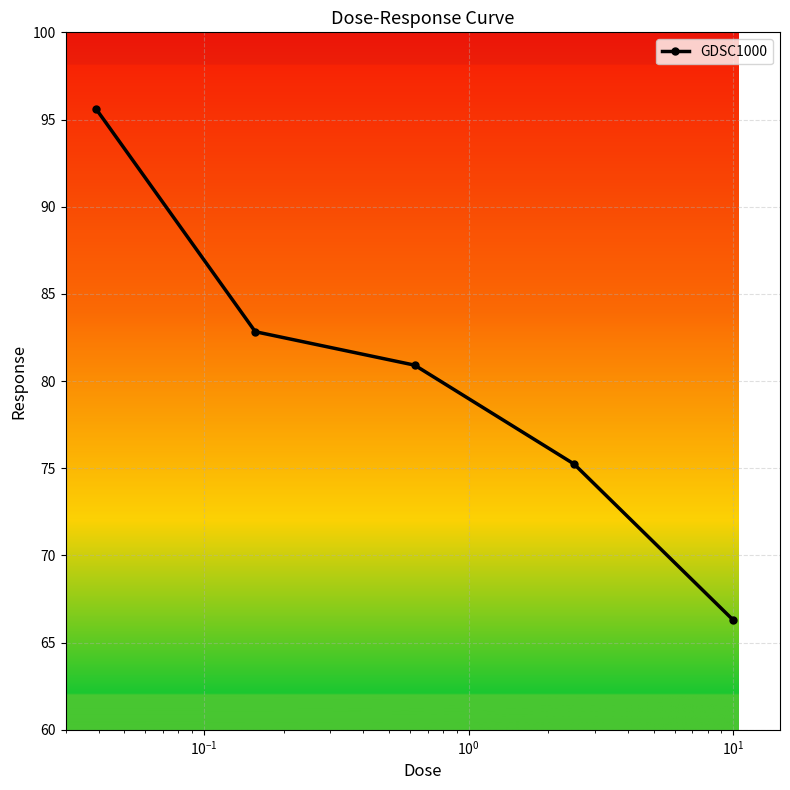

What is the minimum value shown in the chart?

66.3